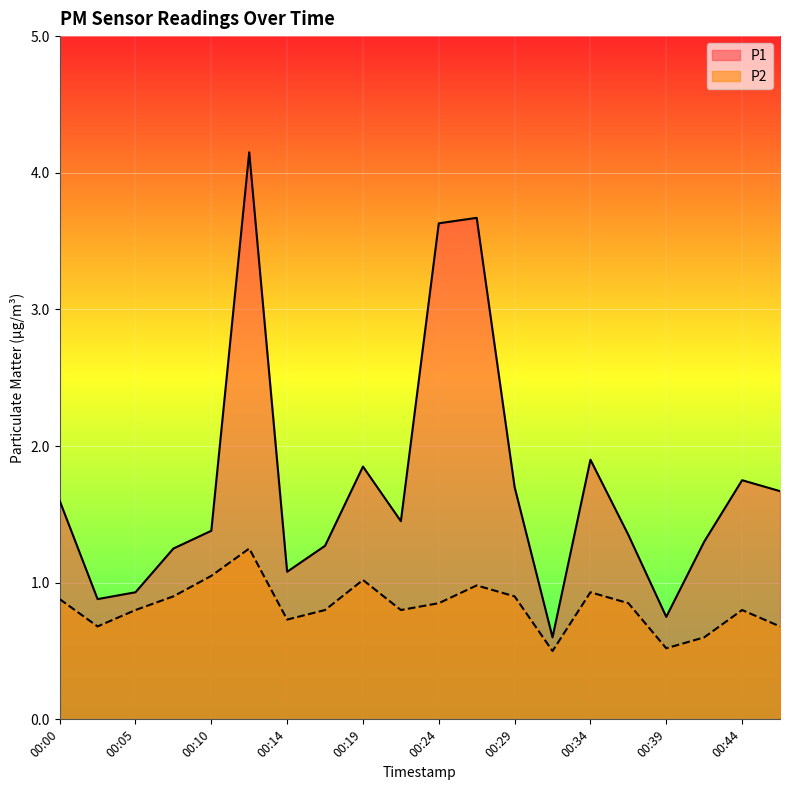

True or false: P1 and P2 cross at least once.

False